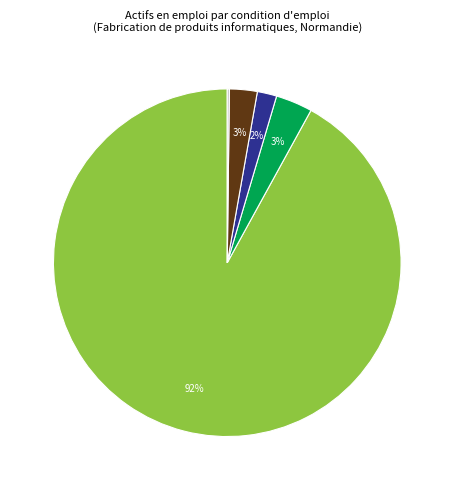

Is there any slice that represents more than half of the pie?

Yes